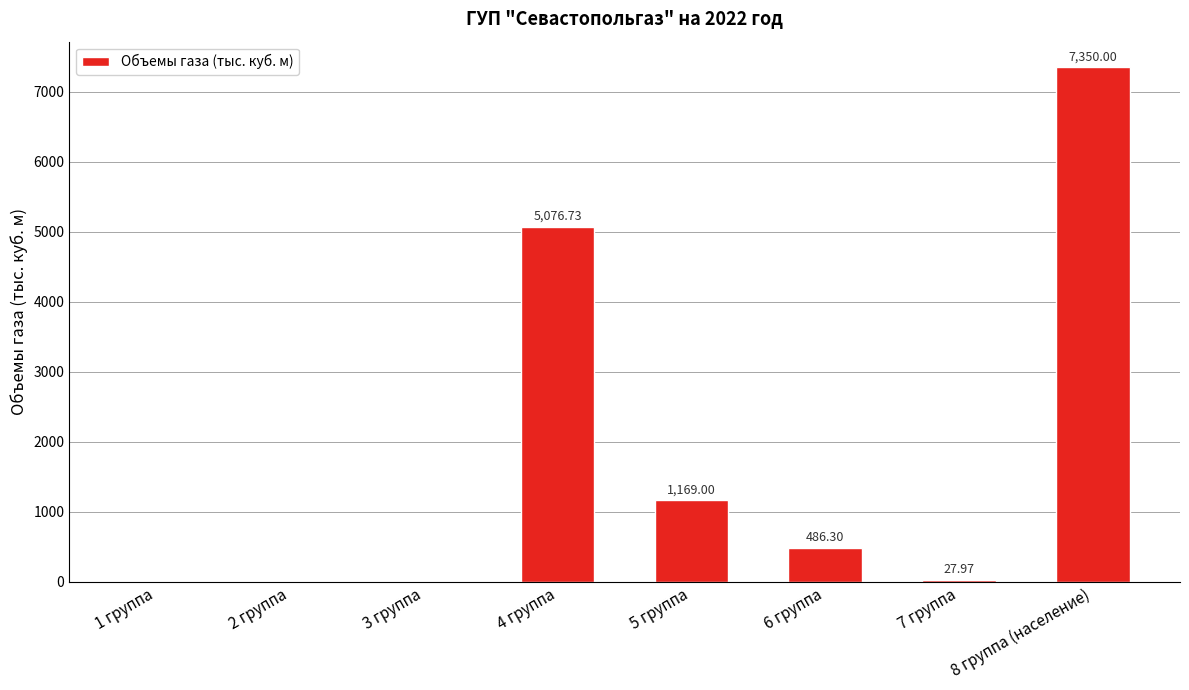

The chart shows a value of 5076.7 at 4 группа. True or false?

True